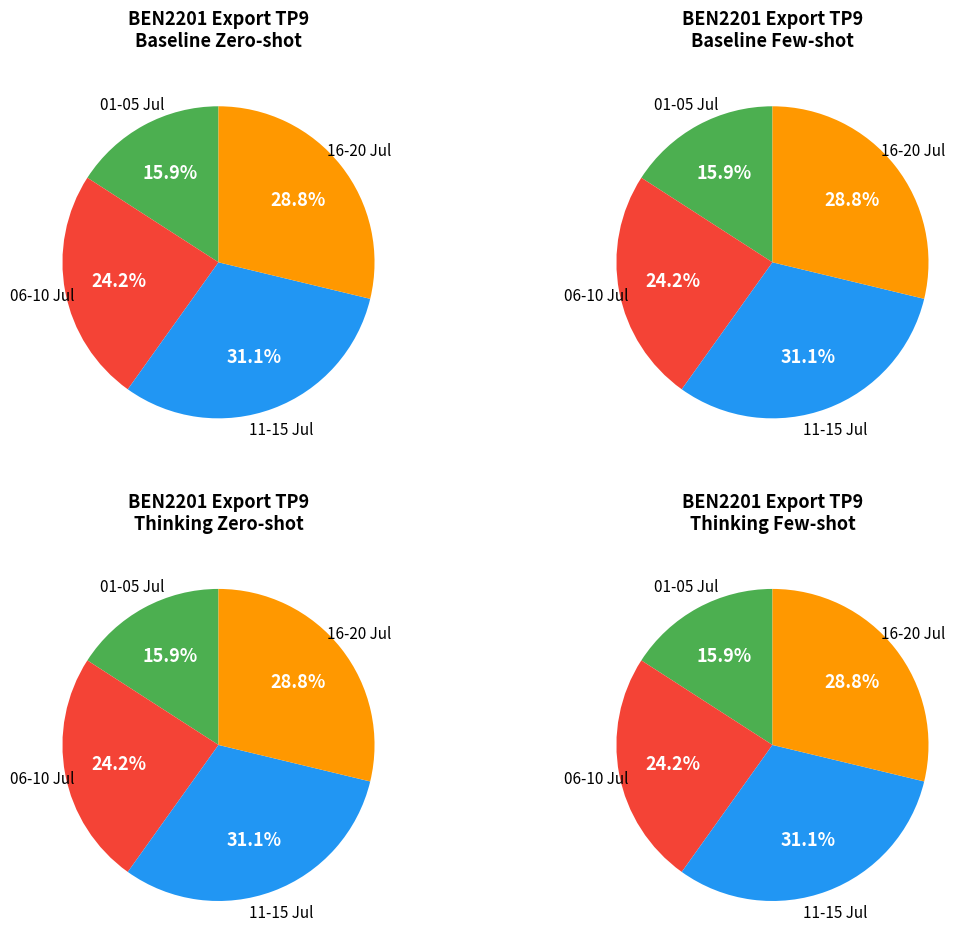

The 13/07/2013 X slice represents 1% of the pie. True or false?

False